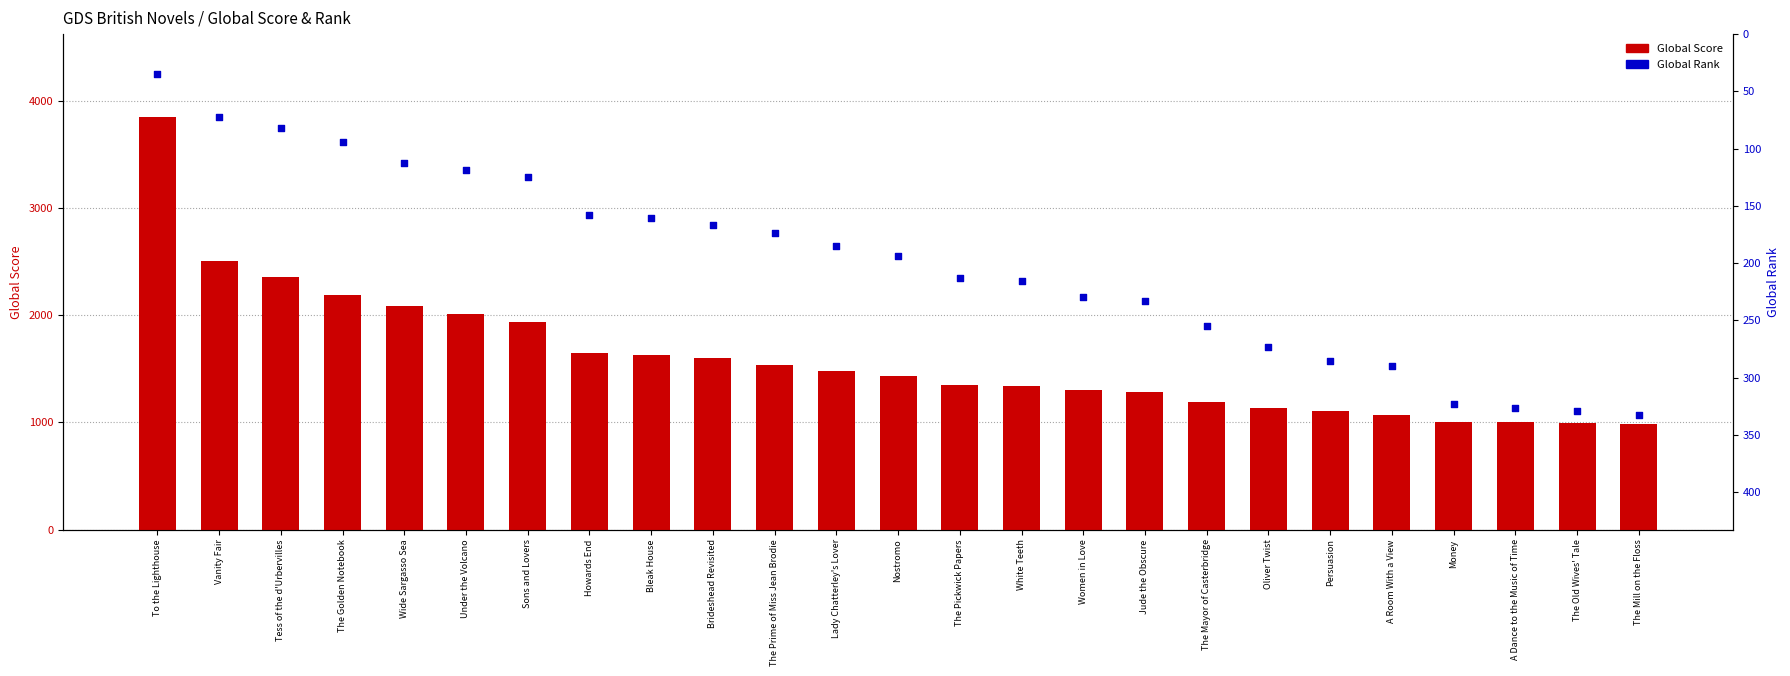

Which series has the widest spread of Y values?

Global Score